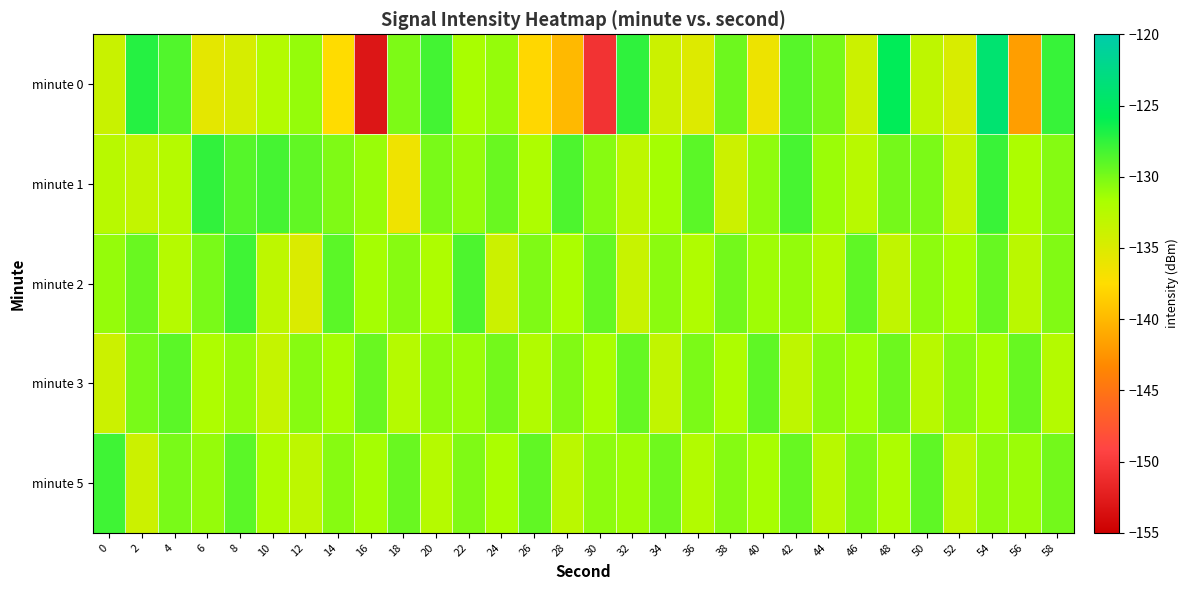

Which series has the widest spread of values?

minute 0